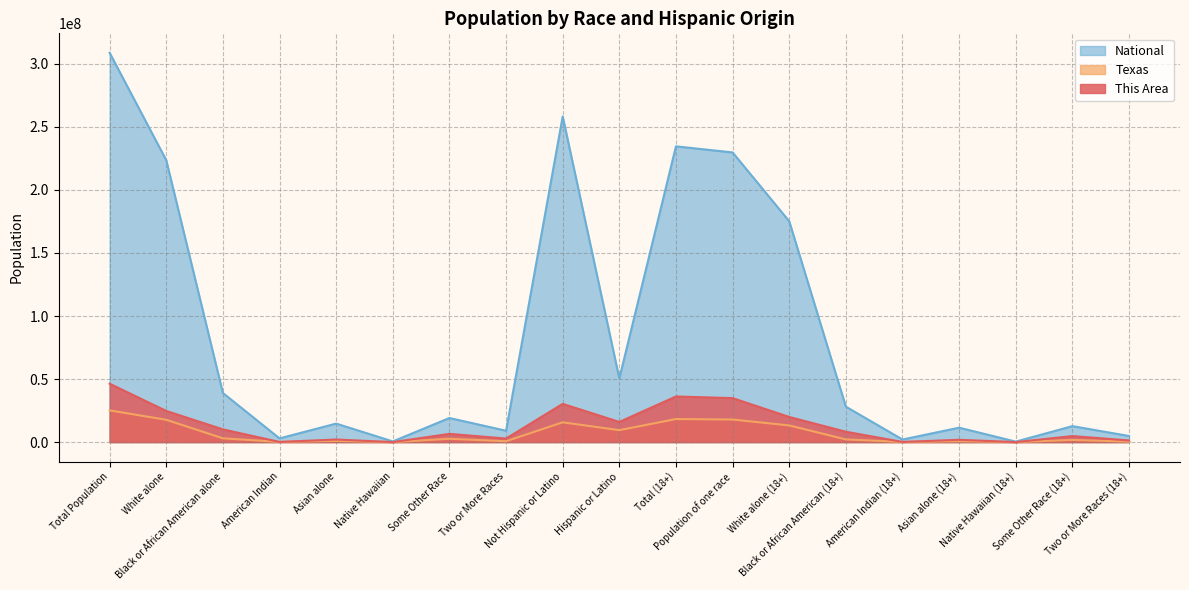

How many interior local valleys does the National series have?

6